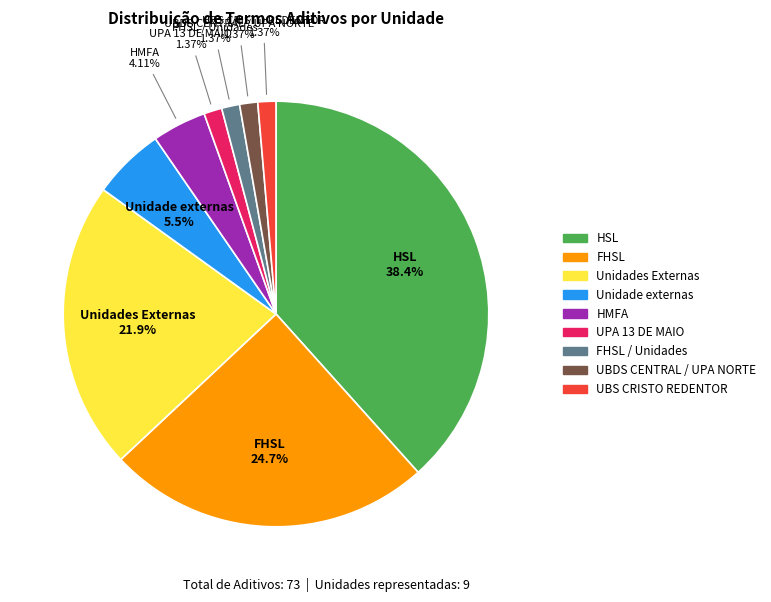

Count the number of slices in the pie.

9